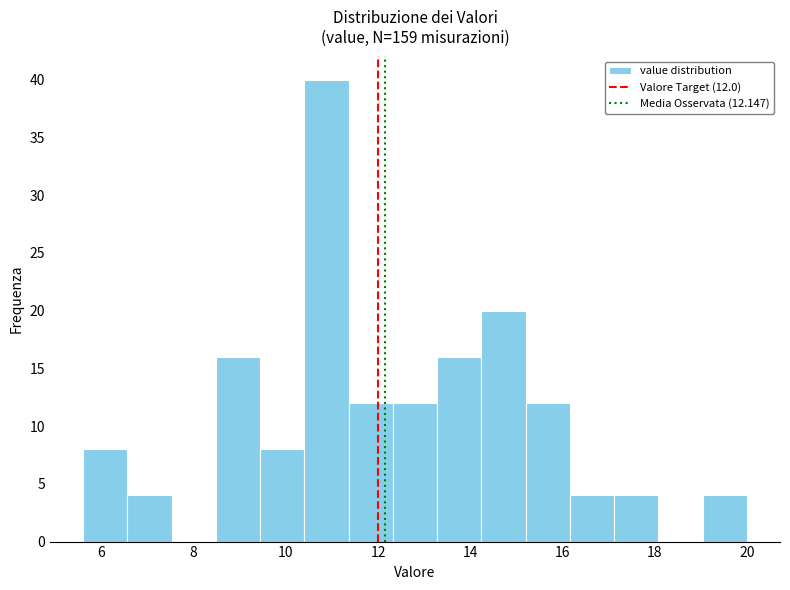

Over which range of the x-axis is the bar tallest?

10.40 to 11.36